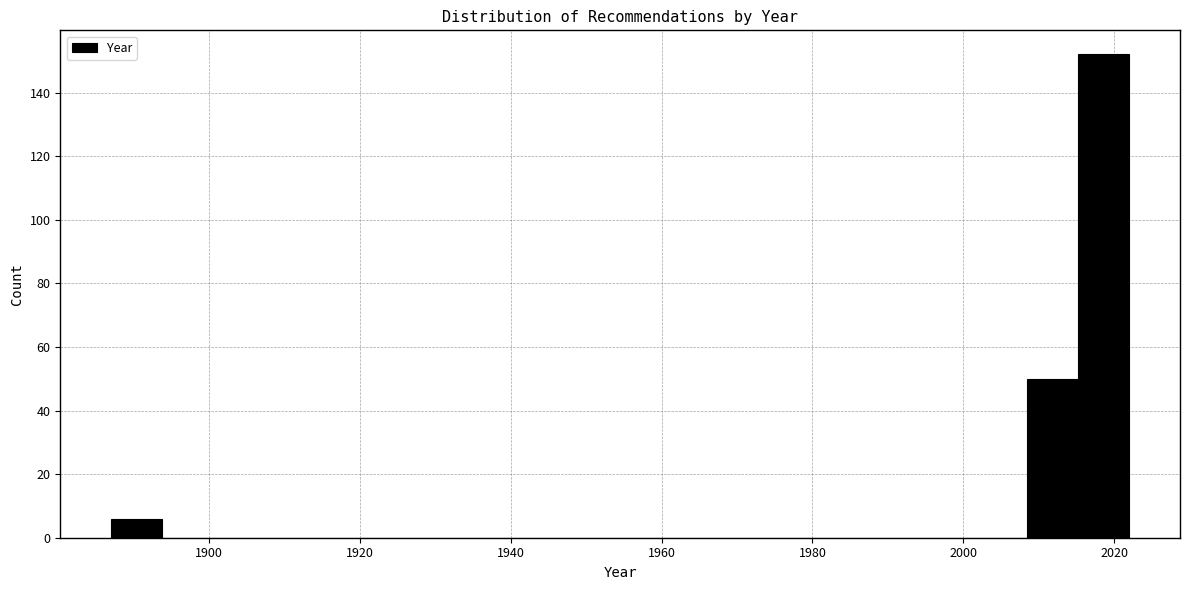

Read against the x-axis, roughly where is the centre of the tallest bar?

2018